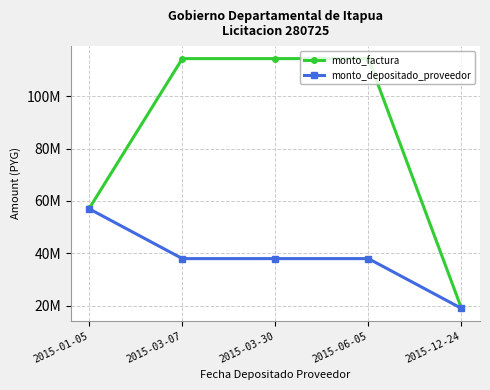

Does the chart have visible grid lines?

Yes